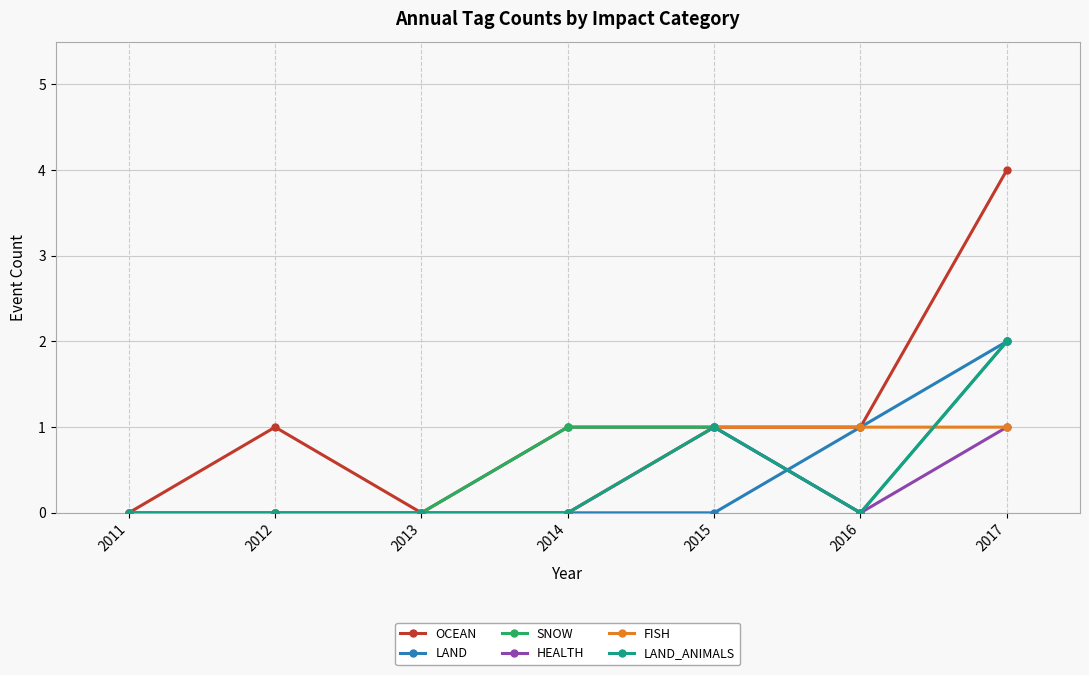

What is the value of the LAND point at the 7th from the left?

2